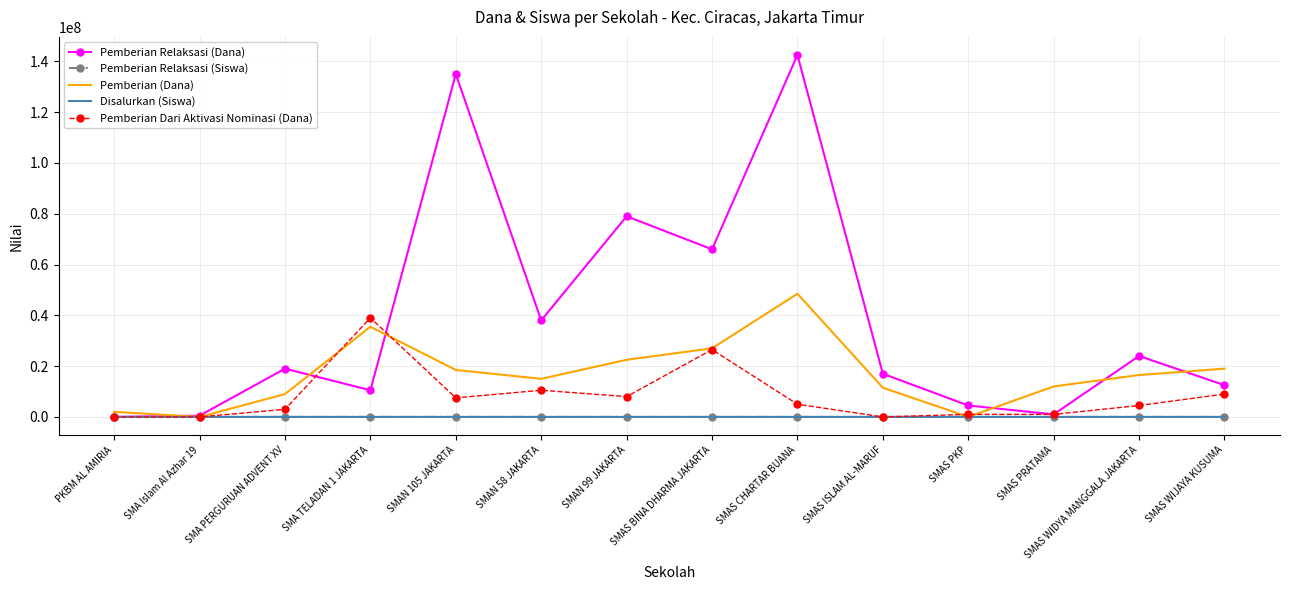

Between SMA PERGURUAN ADVENT XV and SMAN 58 JAKARTA, which series saw the biggest shift?

Pemberian Relaksasi (Dana)